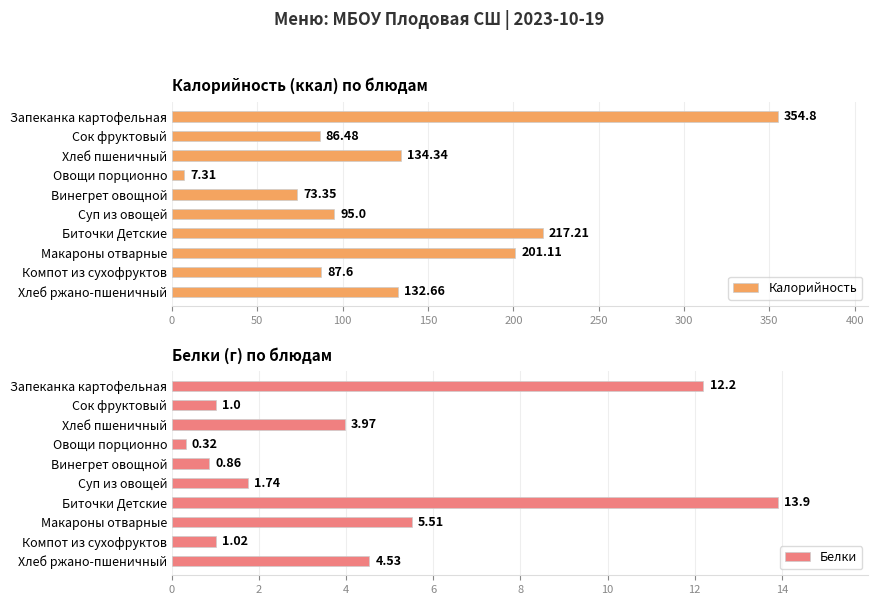

How many data points in Калорийность are less than 132?

5